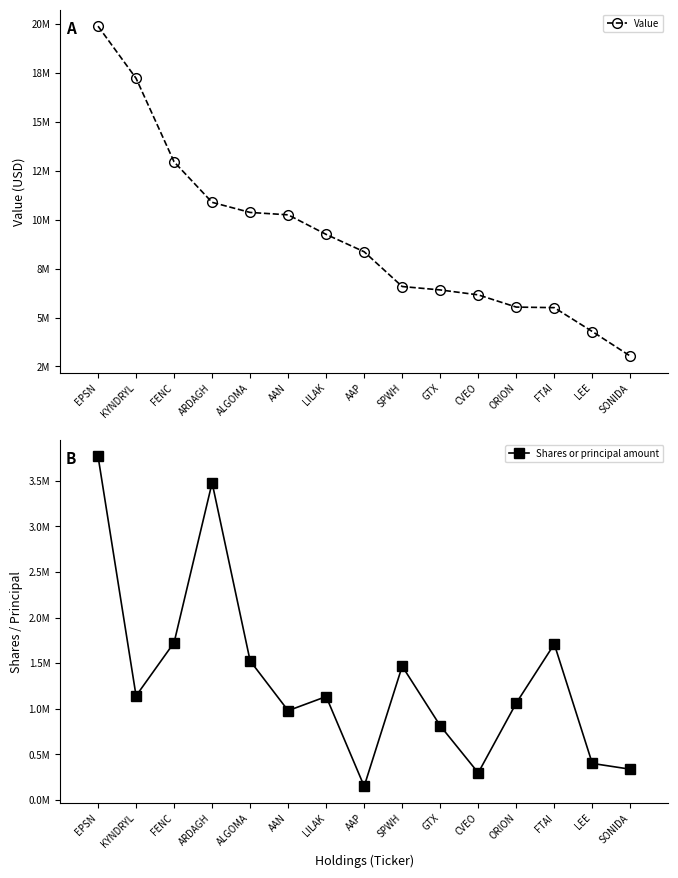

What is the minimum value for Shares or principal amount?

149500